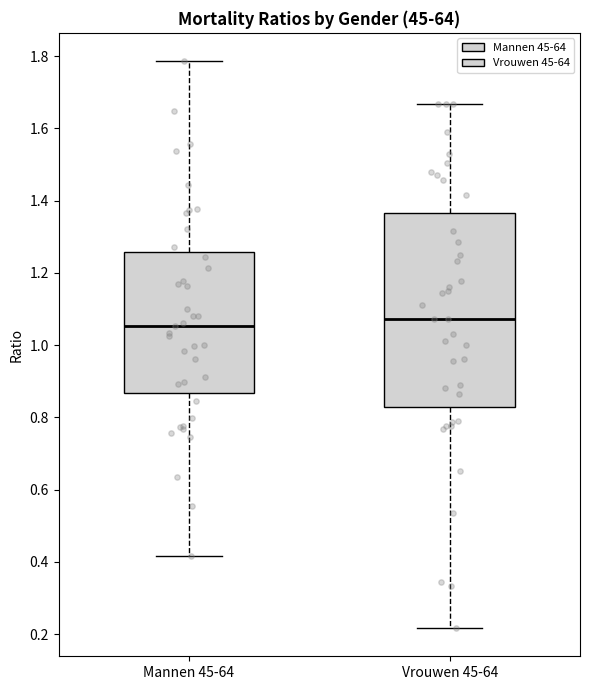

Reading left to right, transcribe this box plot: for each box, give where its median line is, the range the box spans, and where its two whiskers end, as read against the y-axis. The values are not printed on the chart, so give them approximately, as read against the axis.

Mannen 45-64: median 1.06, box 0.86 to 1.26, whiskers 0.42 to 1.78
Vrouwen 45-64: median 1.08, box 0.82 to 1.36, whiskers 0.22 to 1.66